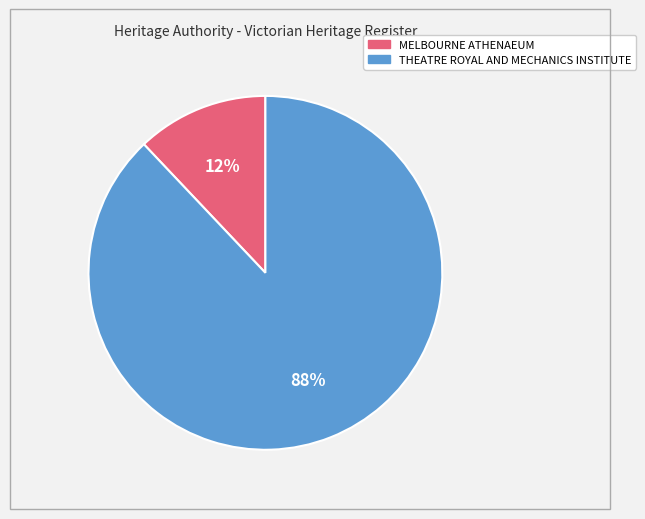

To the nearest percent, what is the combined percentage of MELBOURNE ATHENAEUM and THEATRE ROYAL AND MECHANICS INSTITUTE?

100%